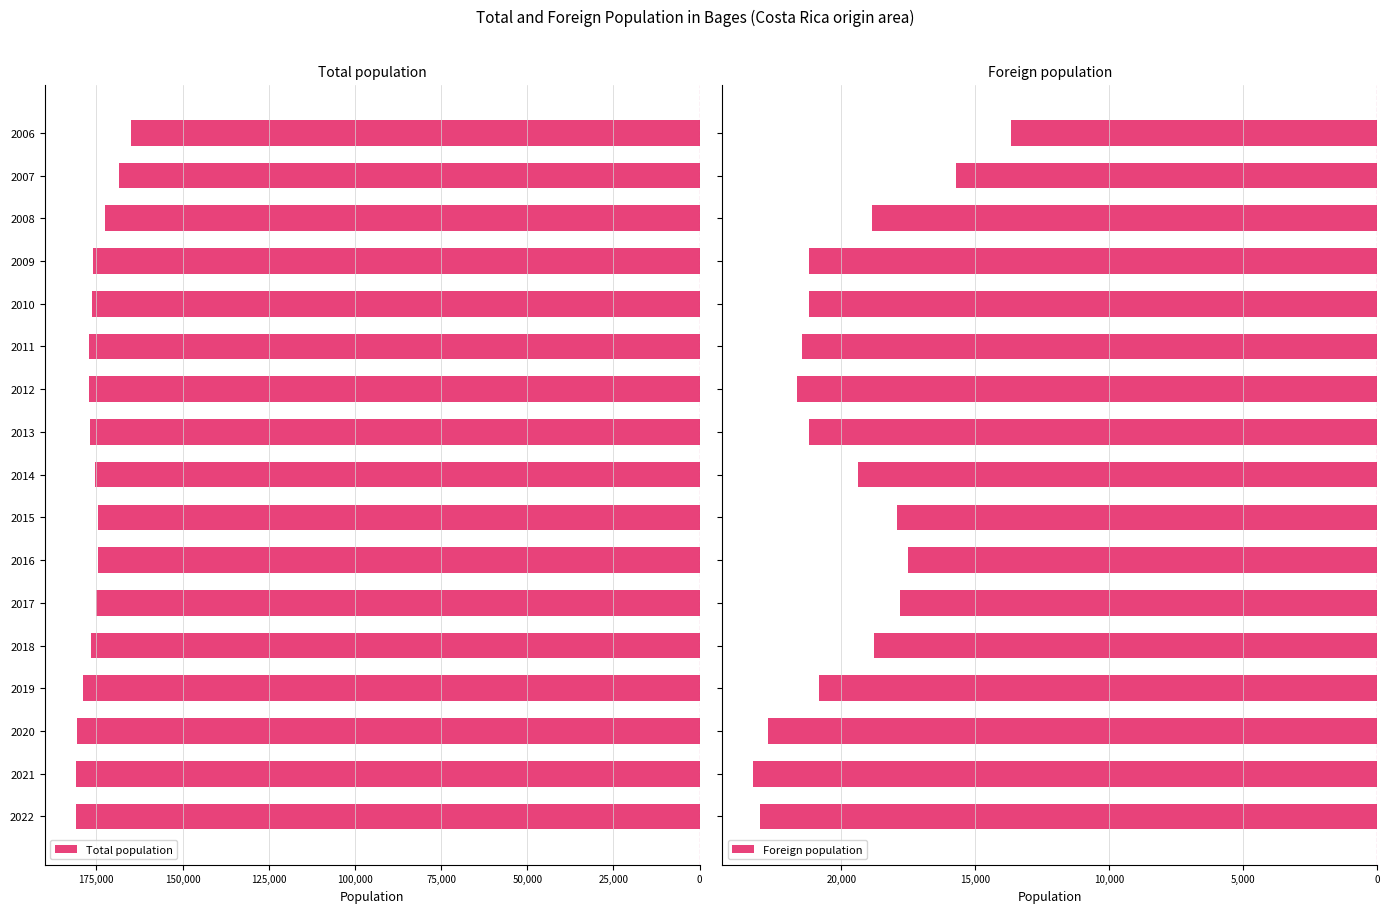

The value of Total population at 2018 is -94727. True or false?

False